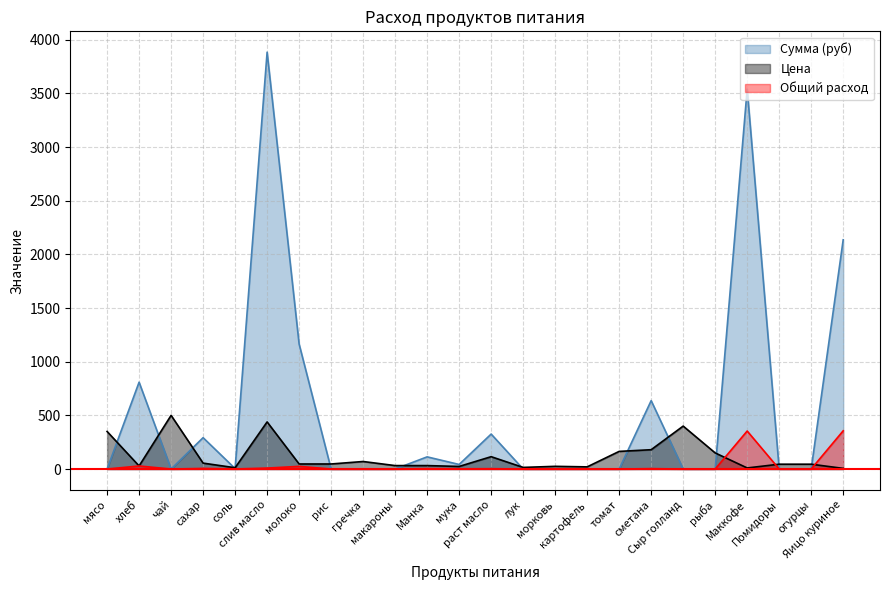

How many data points in Сумма (руб) are above 0?

11